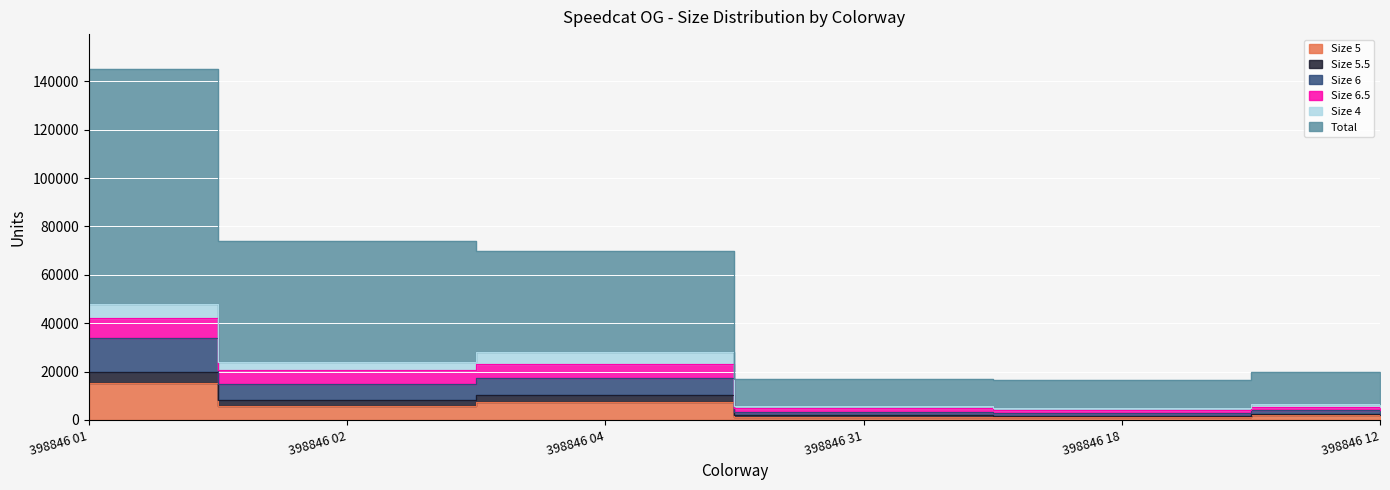

True or false: Size 6 and Total intersect in this chart.

False